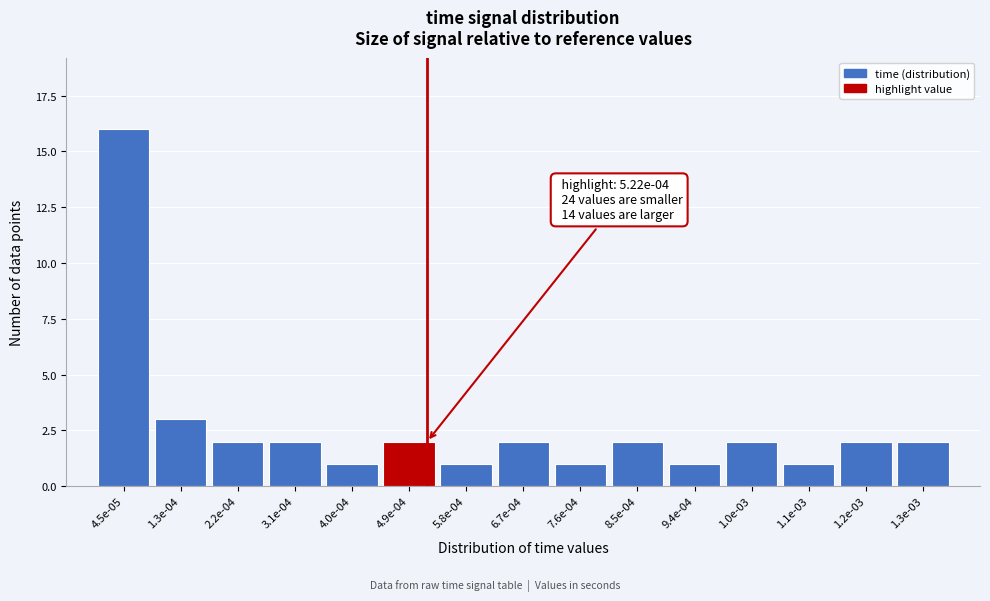

Reading left to right, what are all the values shown in this chart?

4.5e-05=16	1.3e-04=3	2.2e-04=2	3.1e-04=2	4.0e-04=1	4.9e-04=2	5.8e-04=1	6.7e-04=2	7.6e-04=1	8.5e-04=2	9.4e-04=1	1.0e-03=2	1.1e-03=1	1.2e-03=2	1.3e-03=2